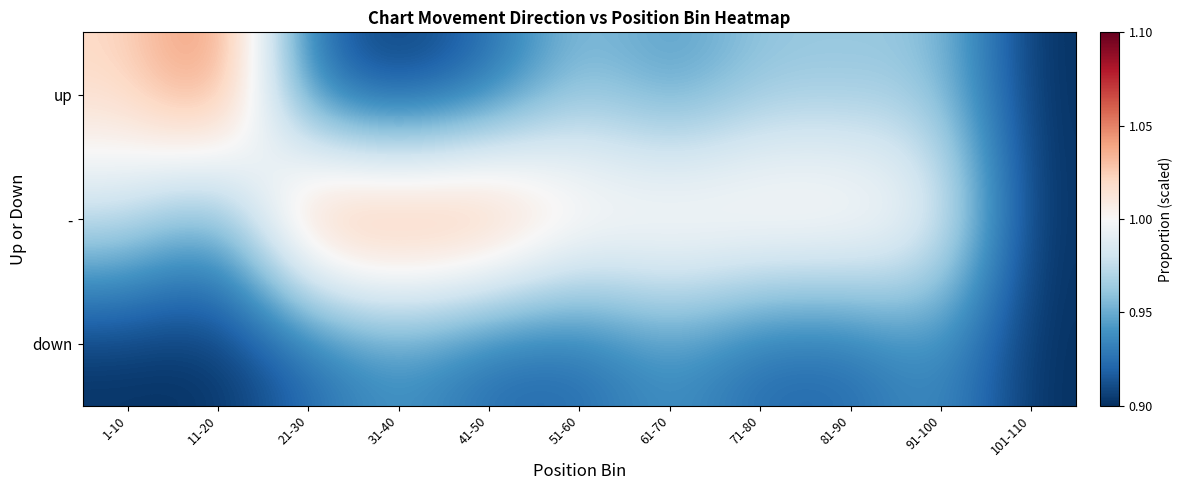

What is the total value across all series at 1-10?

2.9